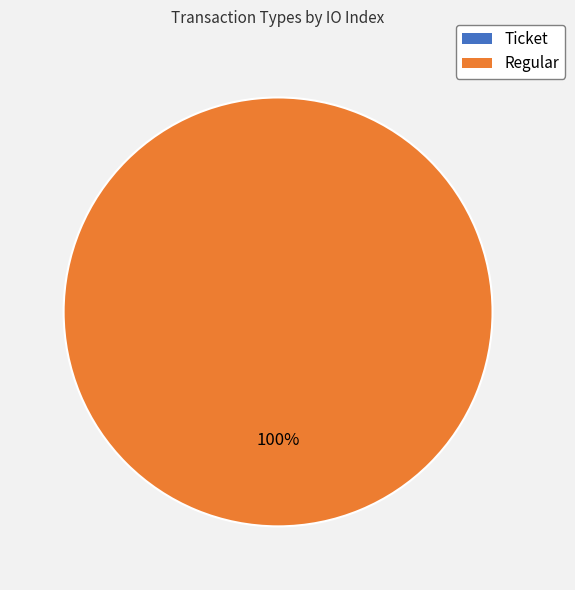

True or false: Regular accounts for 100% of the total.

True